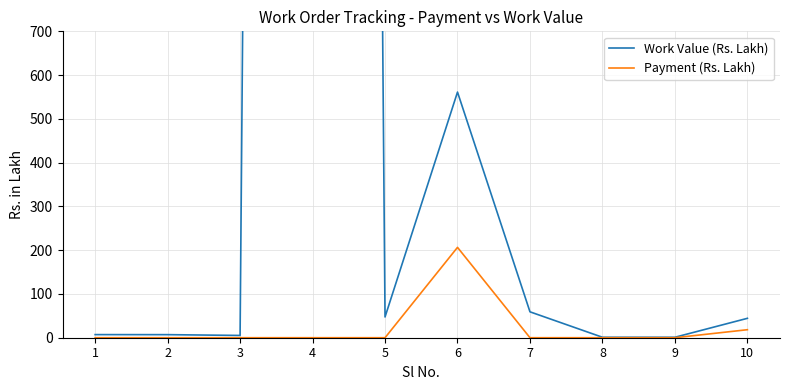

How many interior local peaks does the Work Value (Rs. Lakh) series have?

2